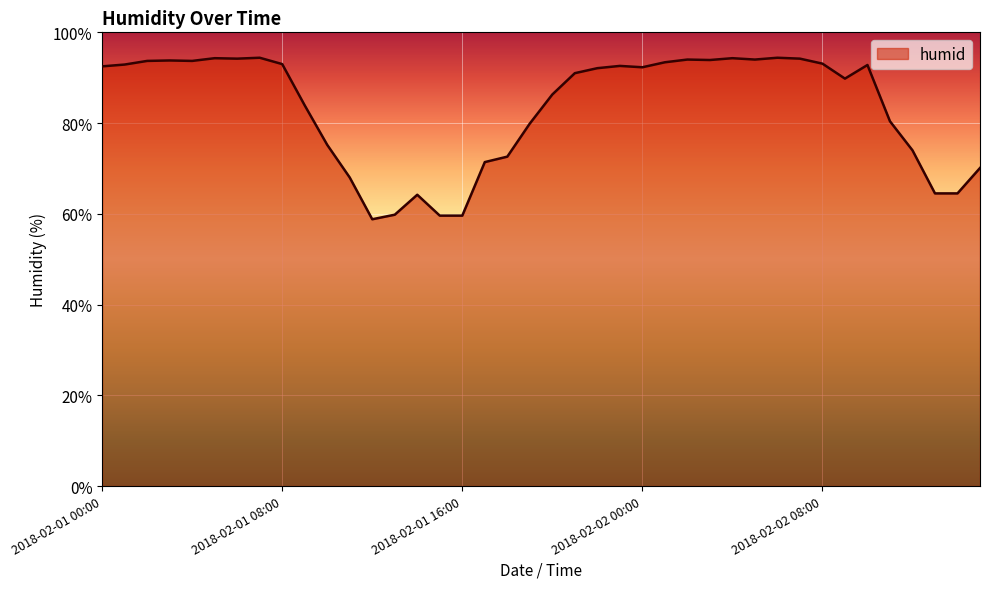

What is the difference between the maximum and minimum values?

35.6